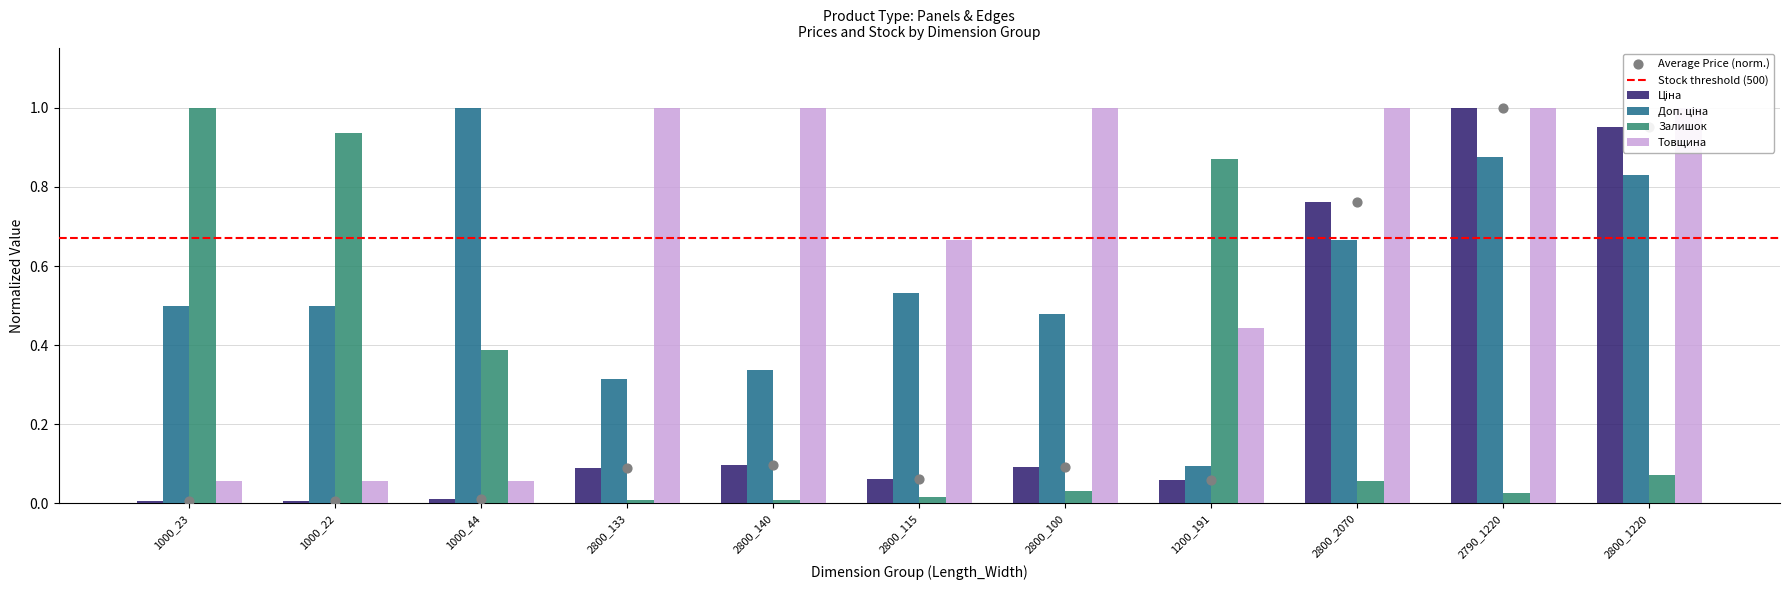

Which series contains the highest Y value?

Ціна